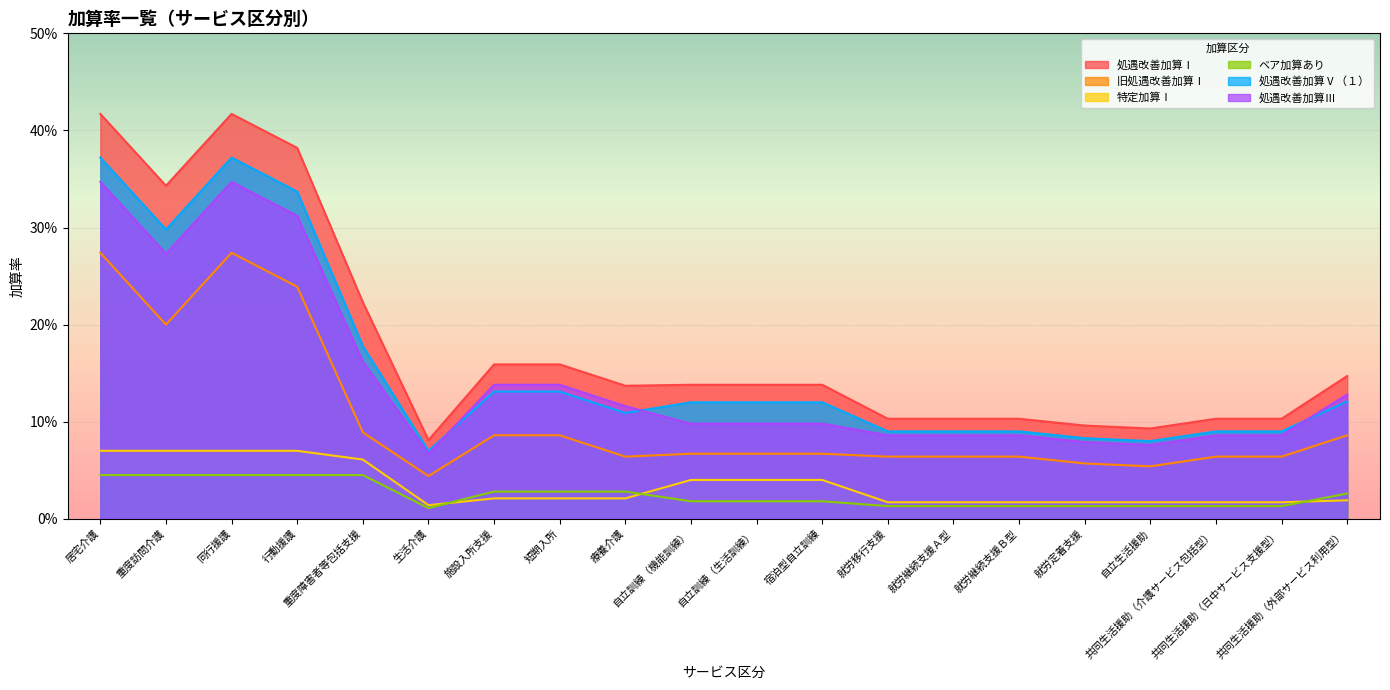

What is the total value across all series at 重度訪問介護?

1.2